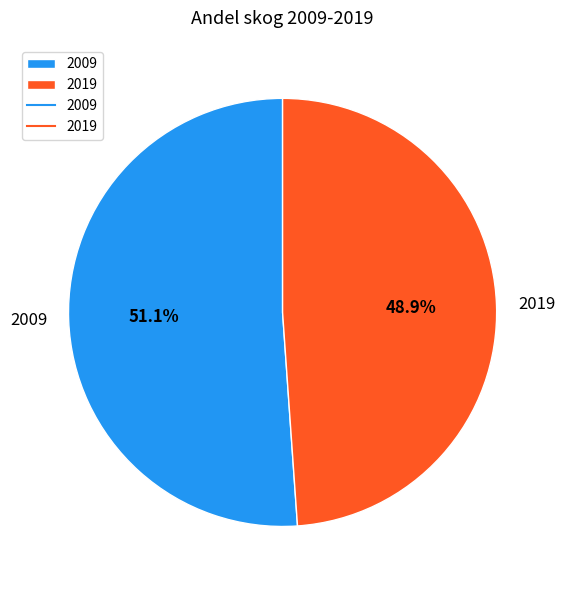

What percentage is the 2009 slice, to the nearest percent?

51%